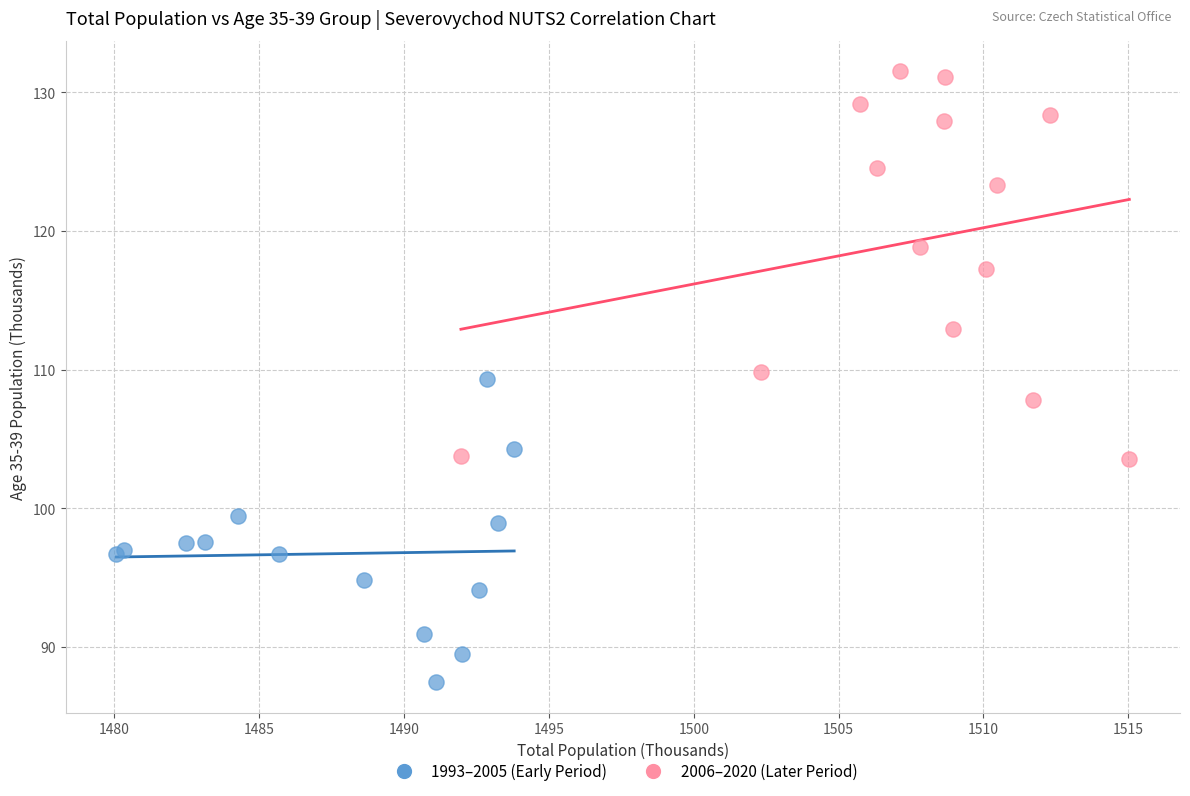

Which series has the largest Y range (max minus min)?

2006–2020 (Later Period)